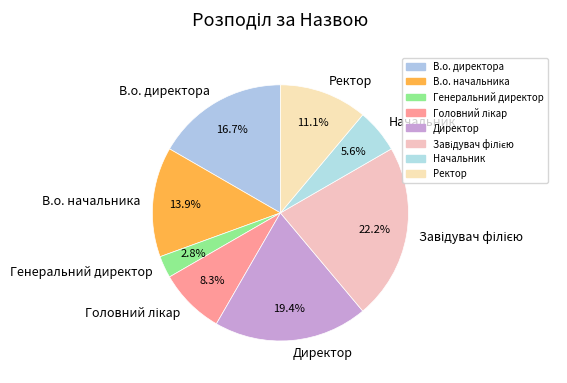

Between В.о. директора and Директор, which is larger?

Директор